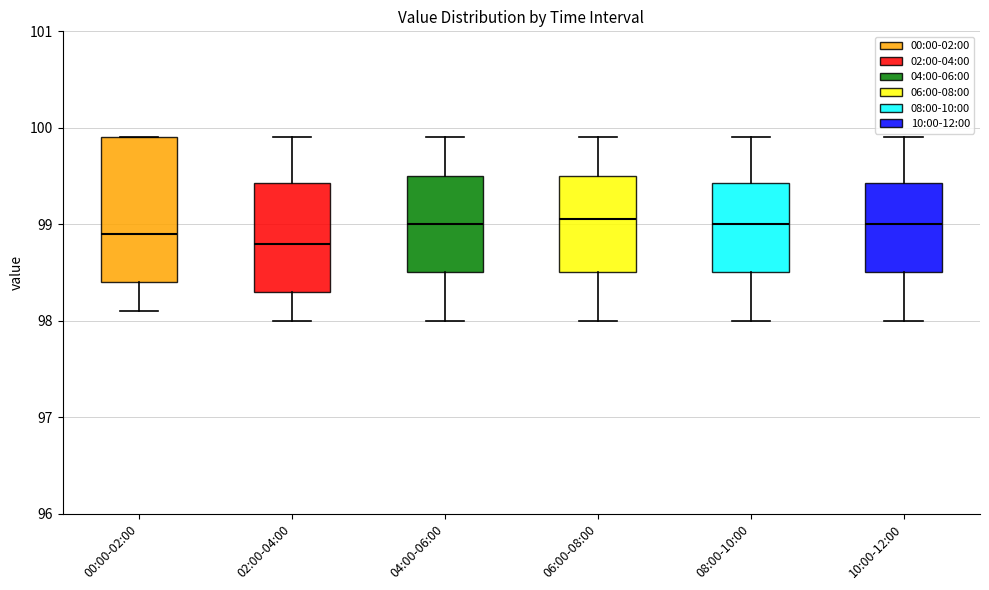

Where is the upper edge of the box for 04:00-06:00 on the y-axis? The values are not printed on the chart, so give them approximately, as read against the axis.

99.5